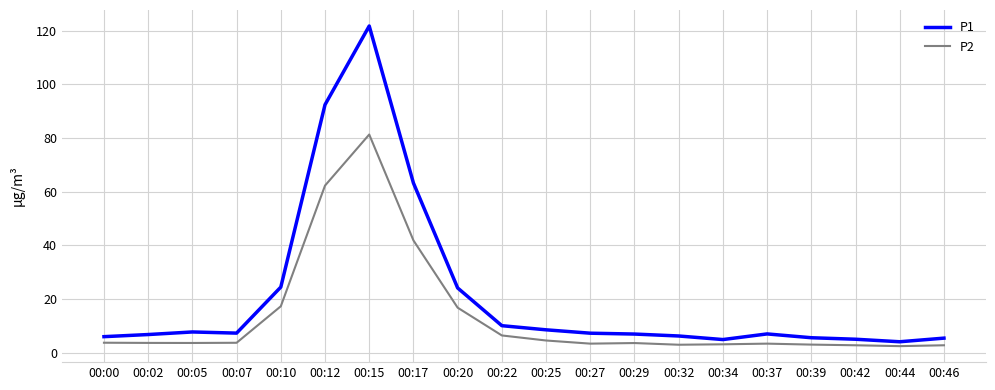

Rank the series by their maximum value, from lowest to highest.

P2, P1